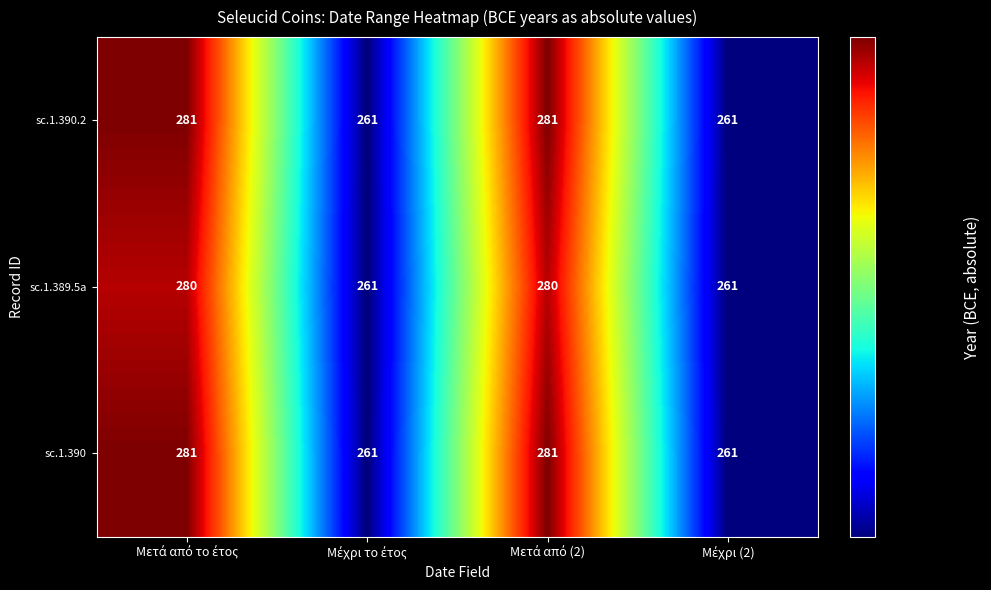

What is the difference between the second highest and minimum values in the sc.1.390.2 series?

20